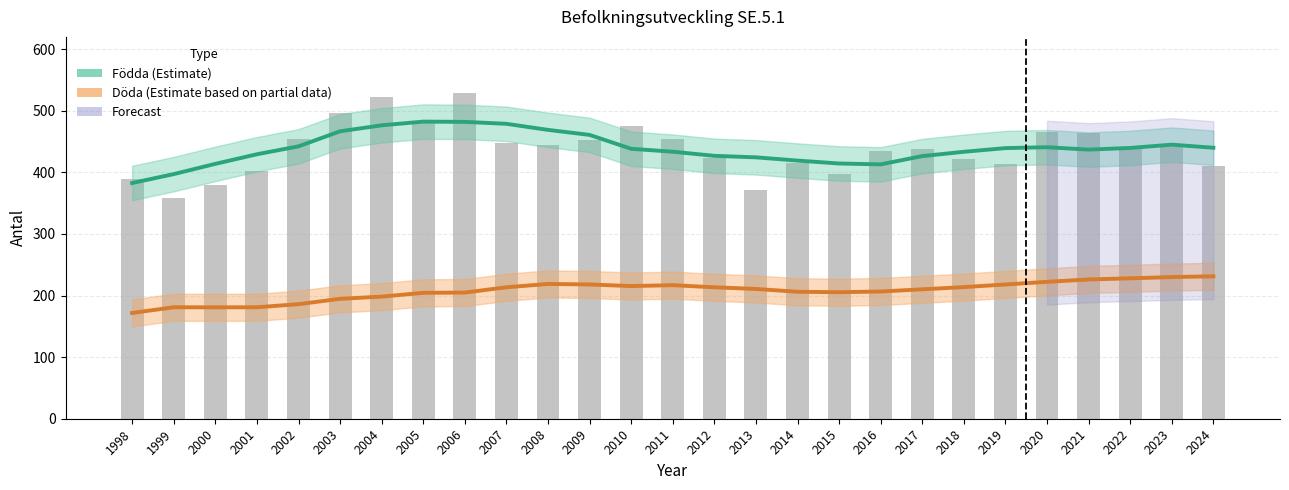

What is the minimum value for Döda (Estimate based on partial data)?

171.8